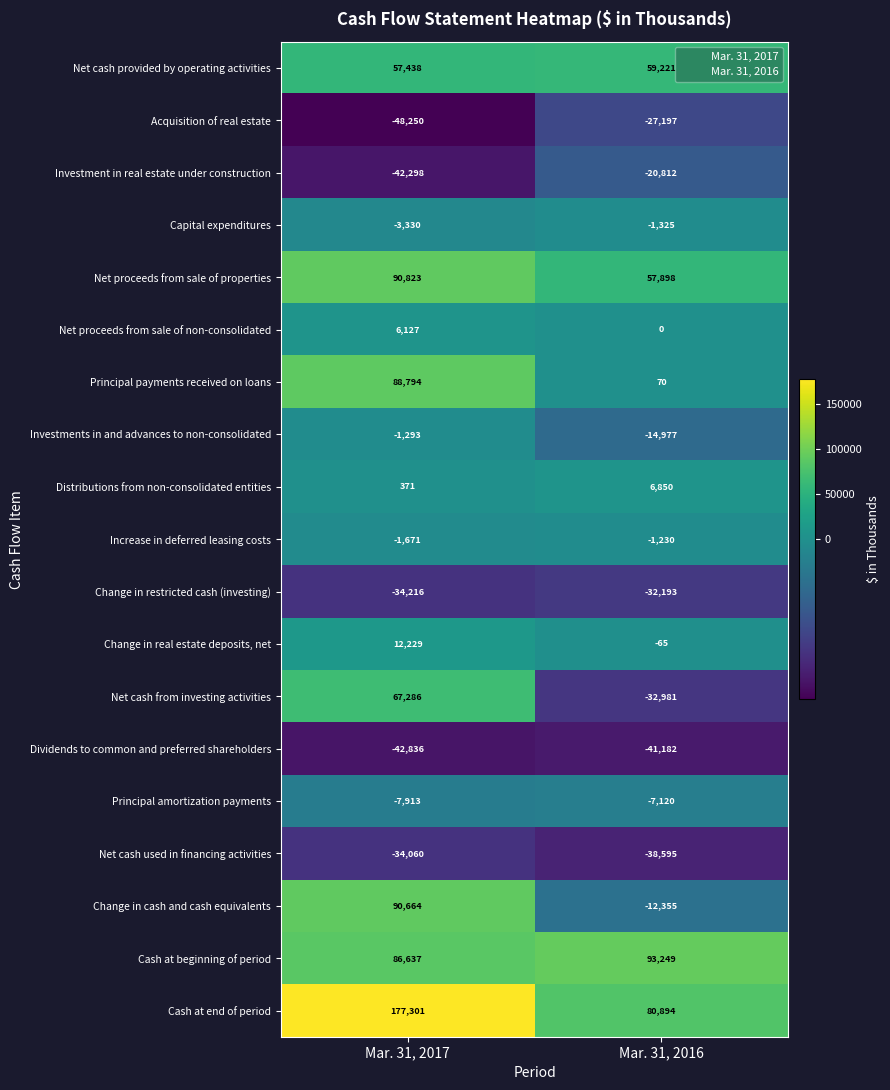

Which series has the largest range (max minus min)?

Change in cash and cash equivalents